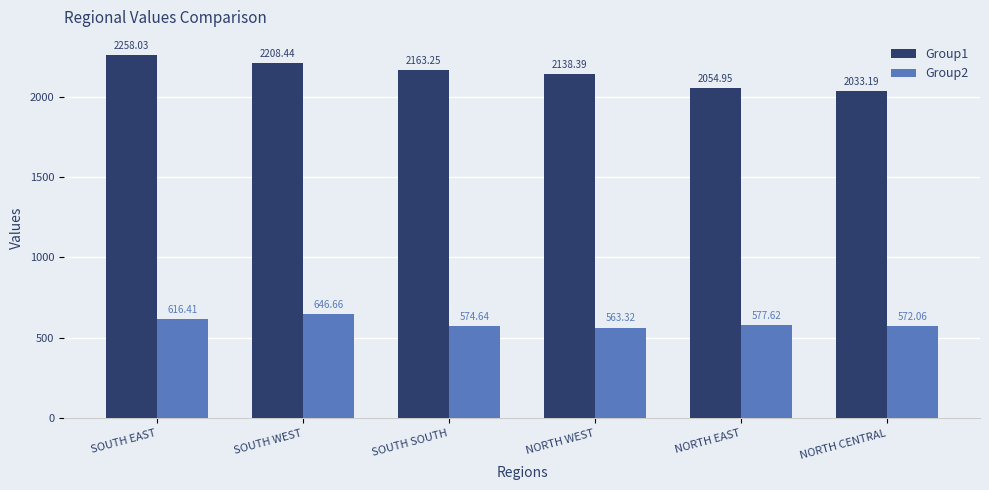

List the labels in order of Group2 value, largest first.

SOUTH WEST, SOUTH EAST, NORTH EAST, SOUTH SOUTH, NORTH CENTRAL, NORTH WEST